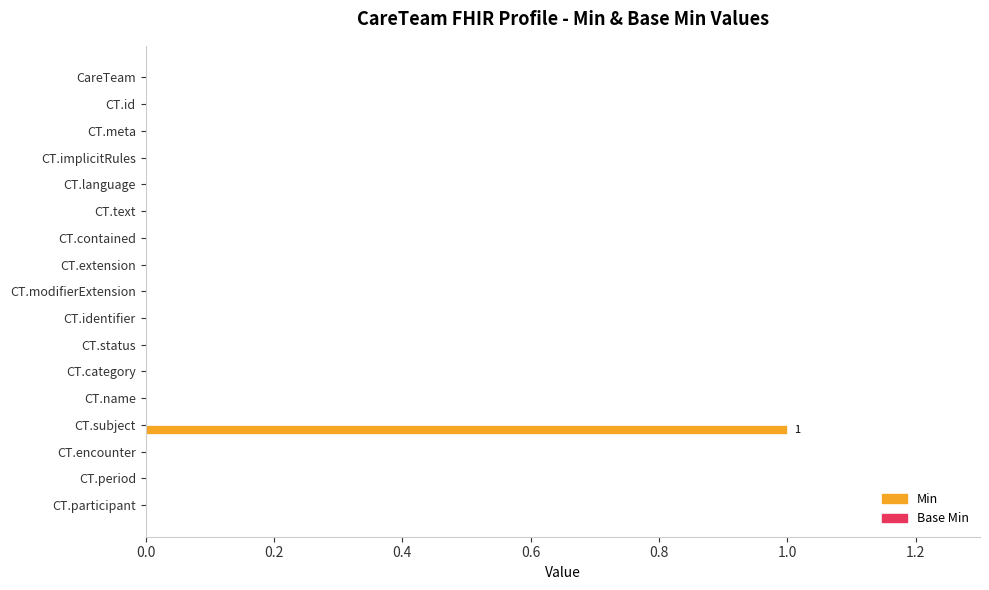

The chart shows a value of -1 at CT.category. True or false?

False